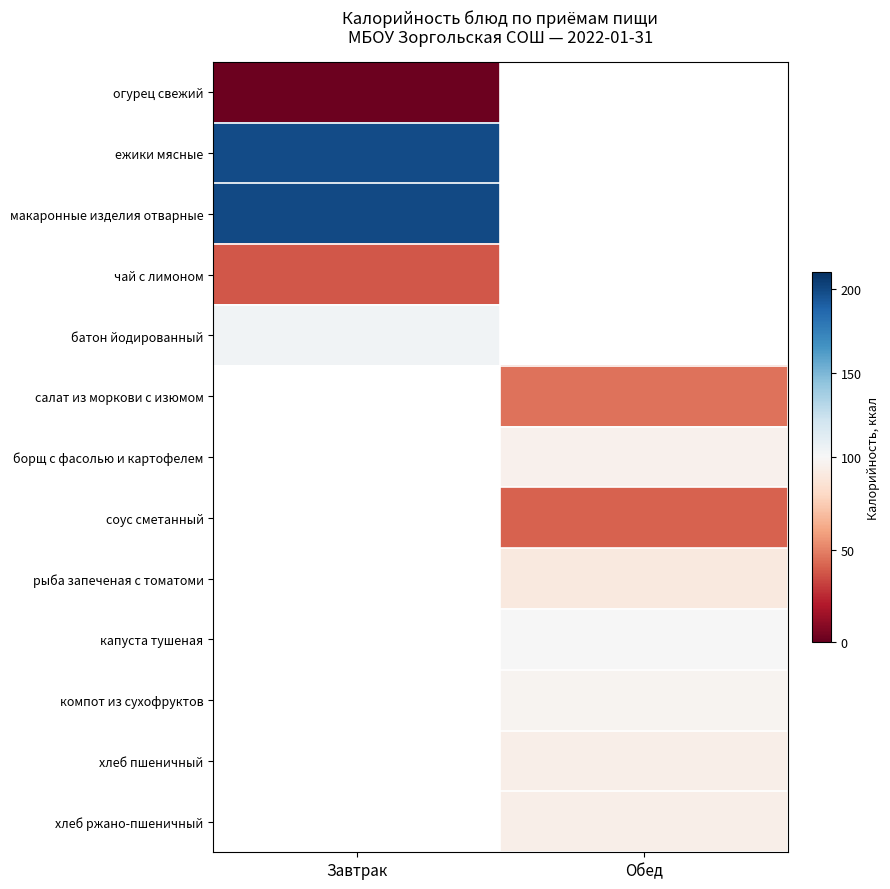

Count the number of data series in this chart.

13